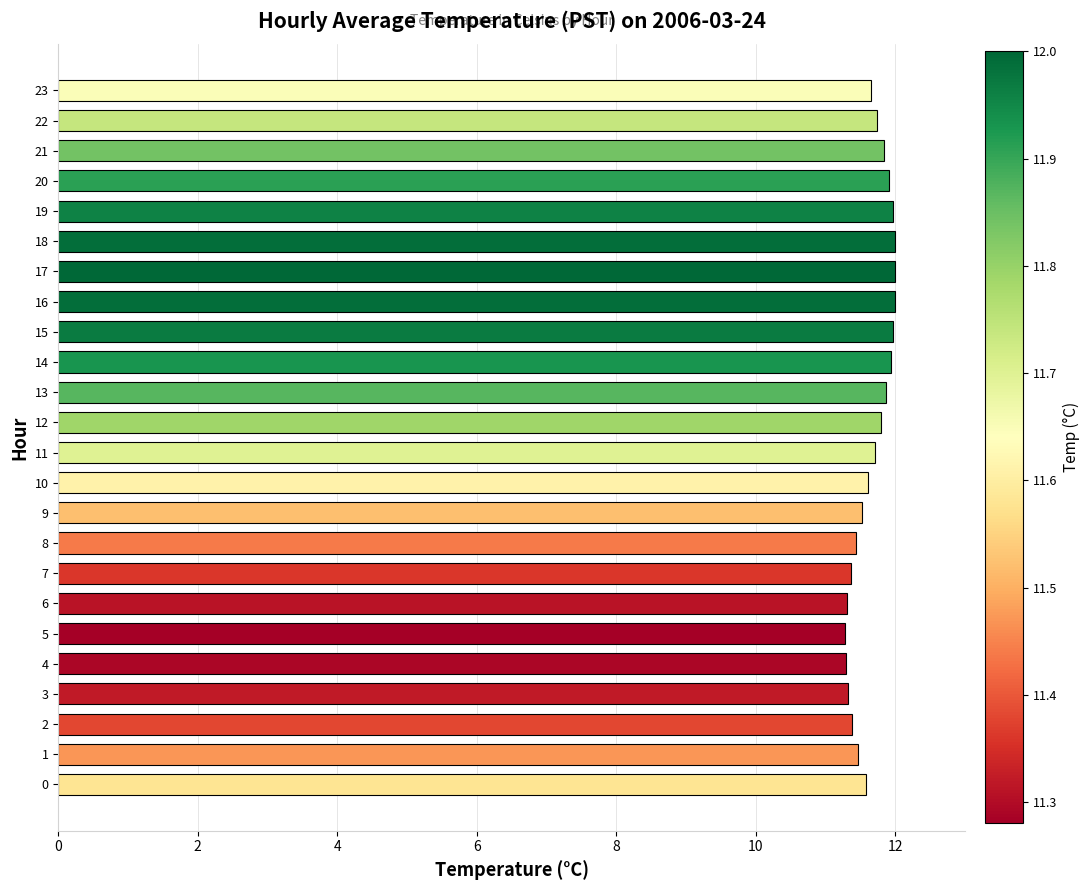

What is the average value?

11.7